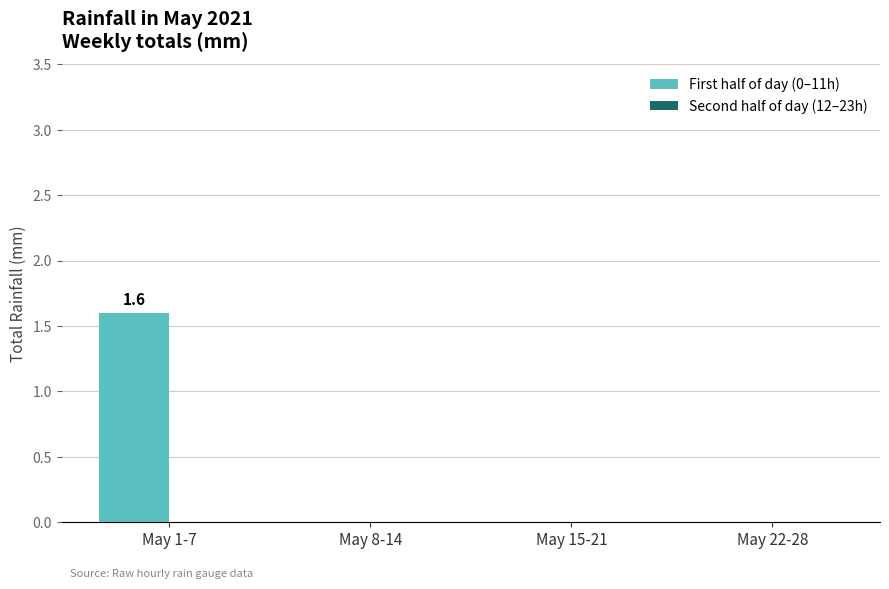

What is the greatest value displayed?

1.6